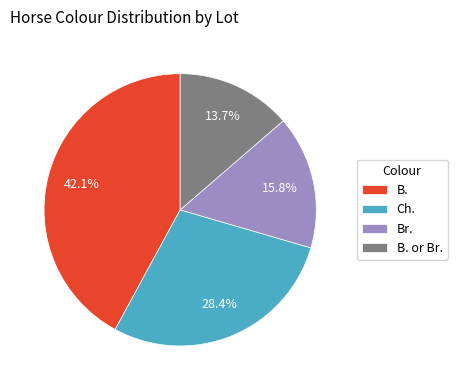

To the nearest percent, what is the average slice percentage?

25%